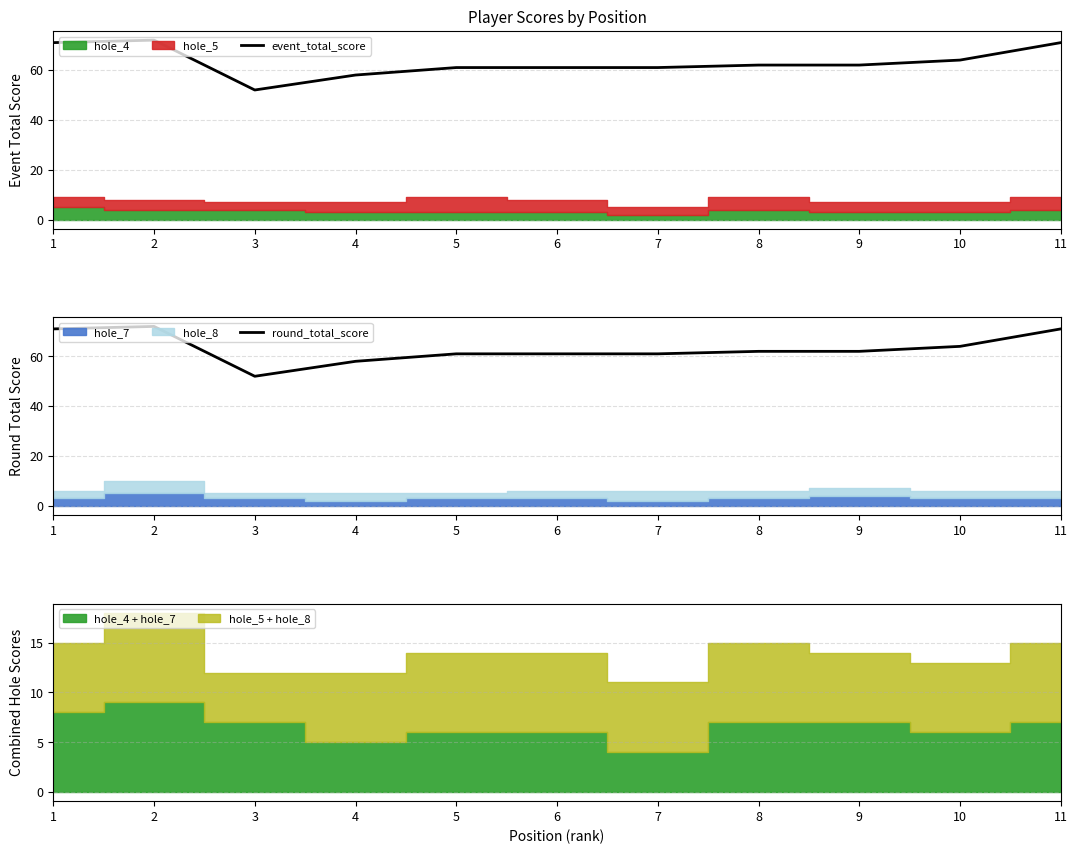

At which category does the chart reach its peak across all series?

2